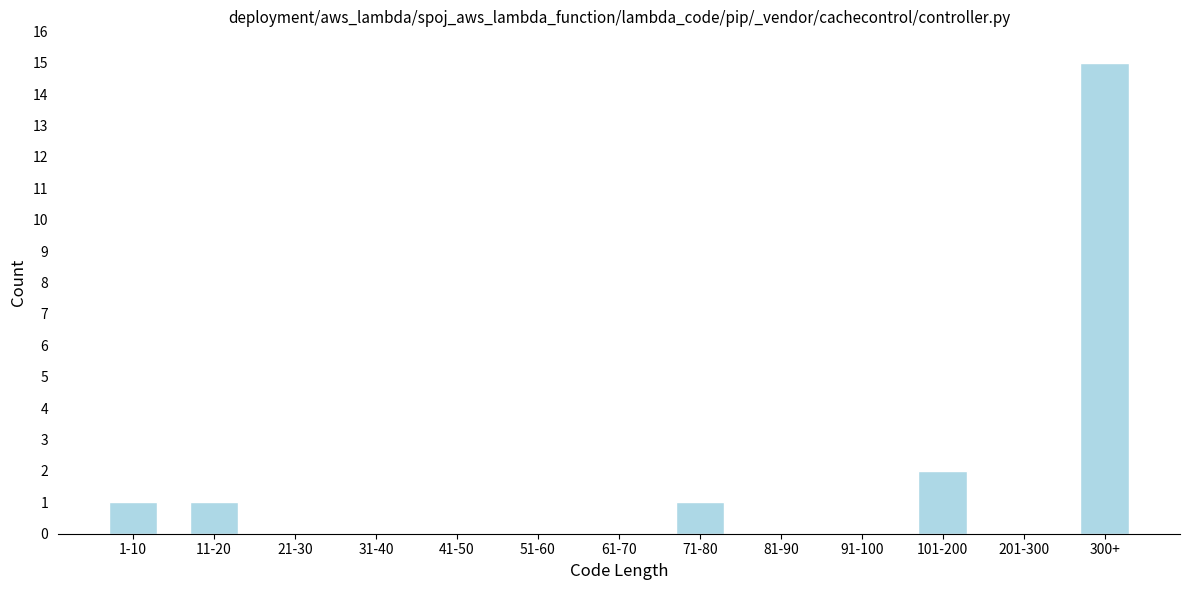

Reading left to right, transcribe all the data shown in this chart.

1-10=1	11-20=1	21-30=0	31-40=0	41-50=0	51-60=0	61-70=0	71-80=1	81-90=0	91-100=0	101-200=2	201-300=0	300+=15